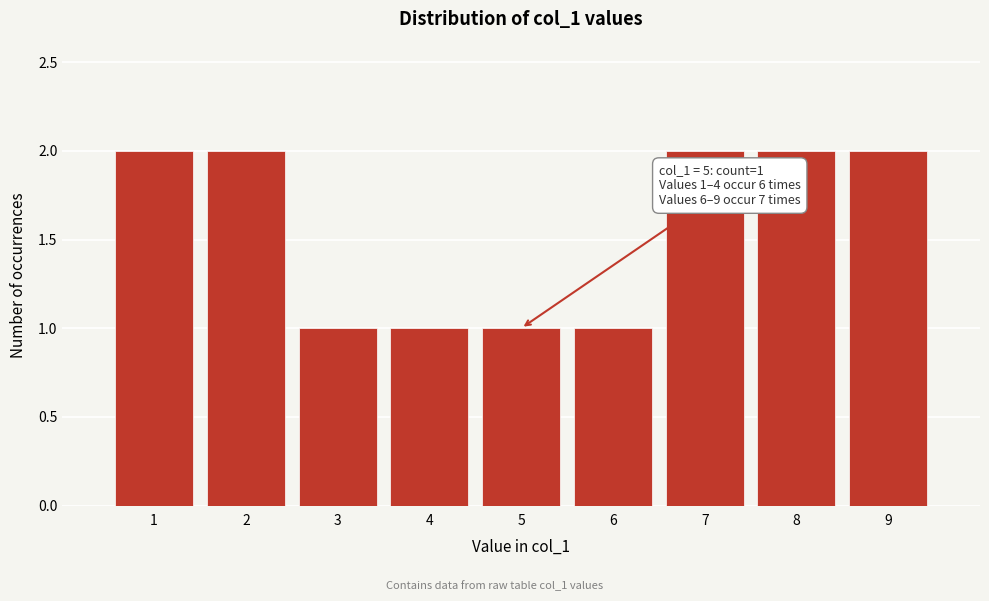

Reading left to right, list all the values displayed in this chart.

2	2	1	1	1	1	2	2	2